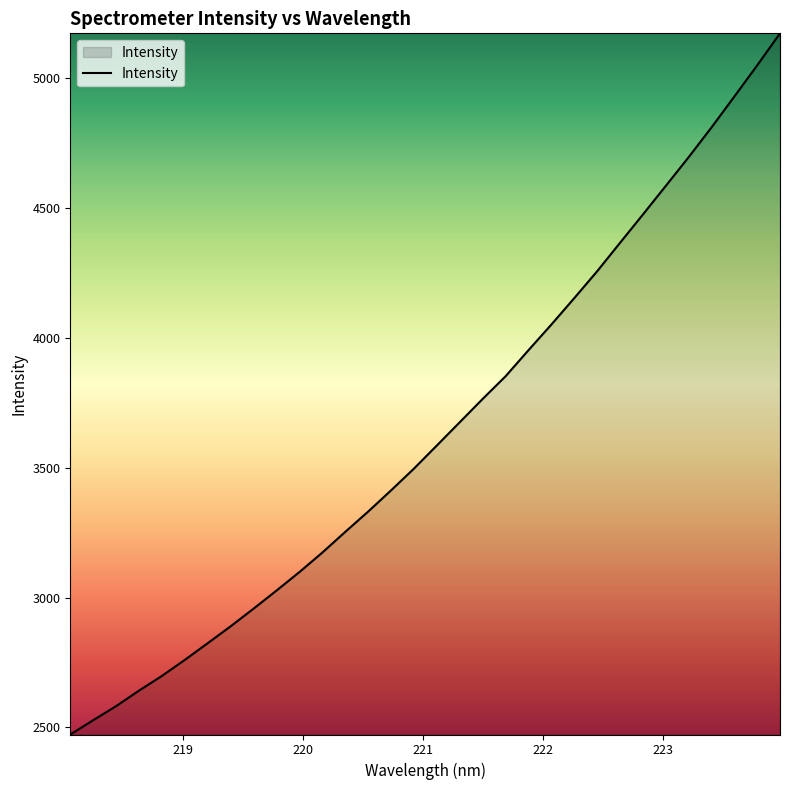

What is the minimum value shown in the chart?

2472.9